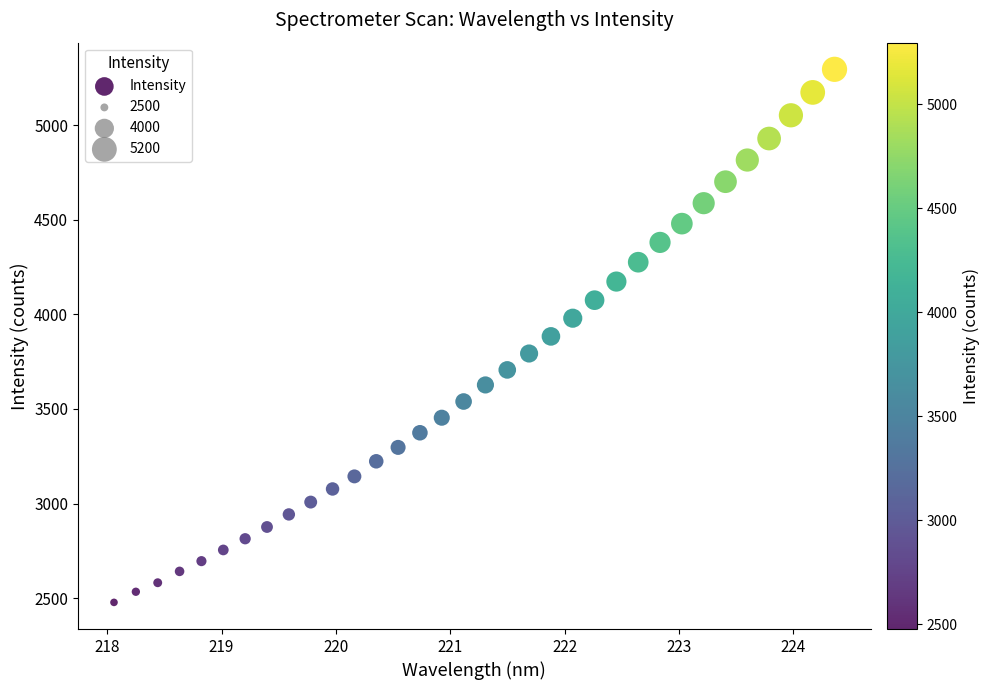

What is the range of X values (max minus min)?

6.3